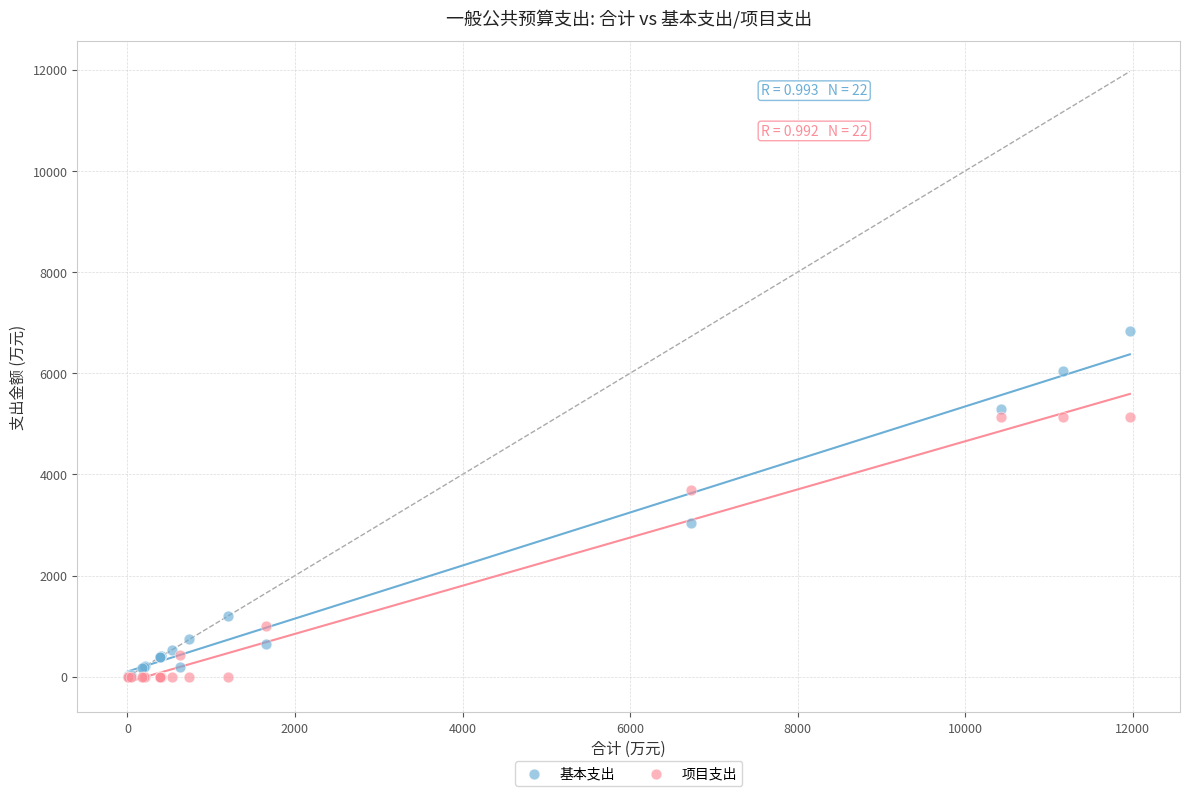

Which series has the widest spread of Y values?

基本支出